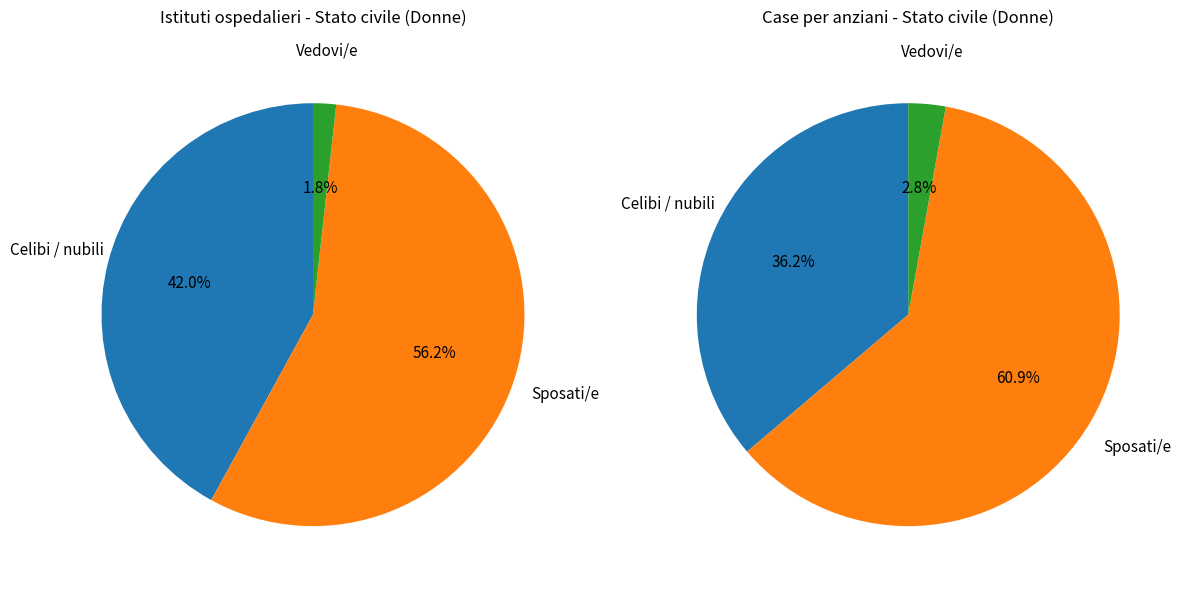

How many slices are in this pie chart?

3